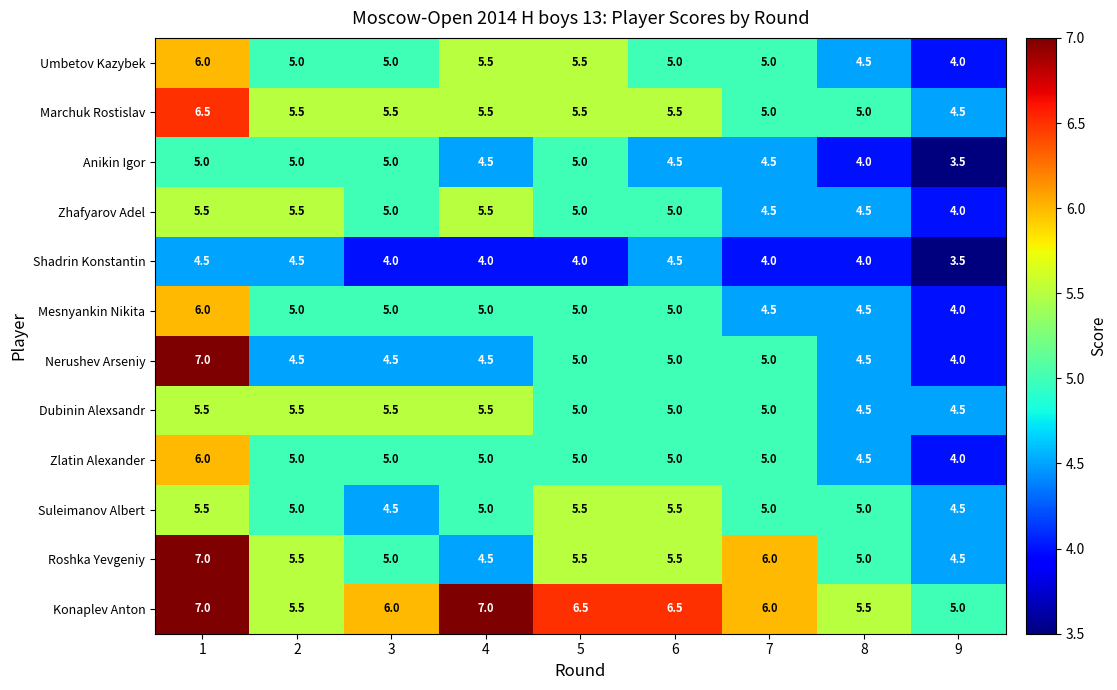

Which series has the largest total across all categories?

Konaplev Anton